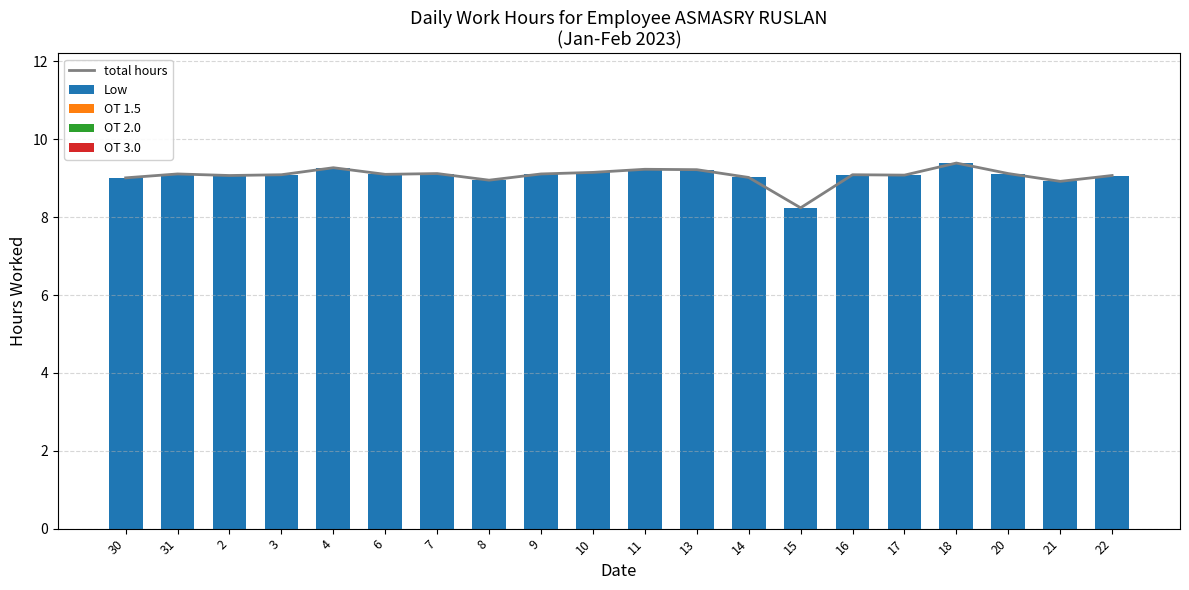

What is the total value across all series at 8?

17.9